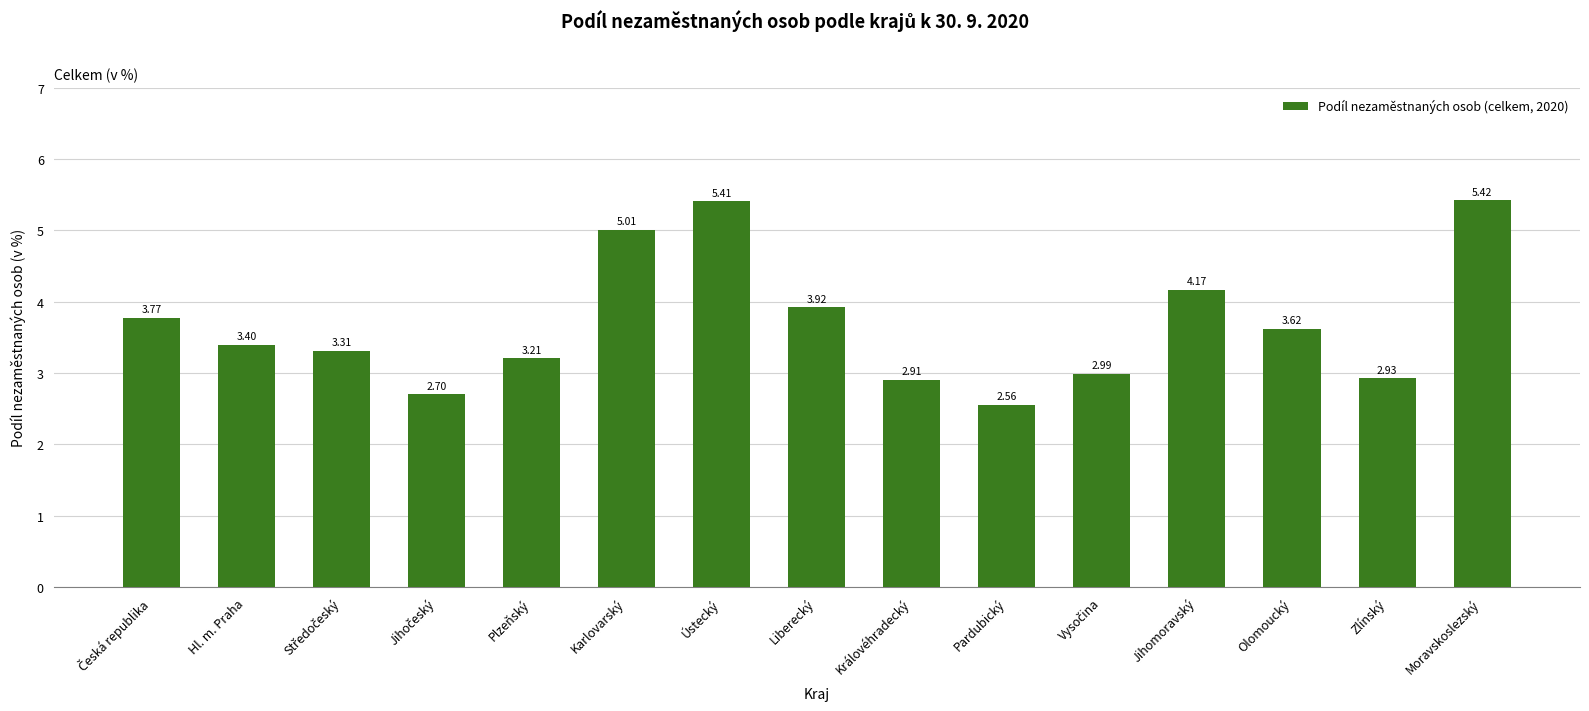

How many categories are shown in the chart?

15